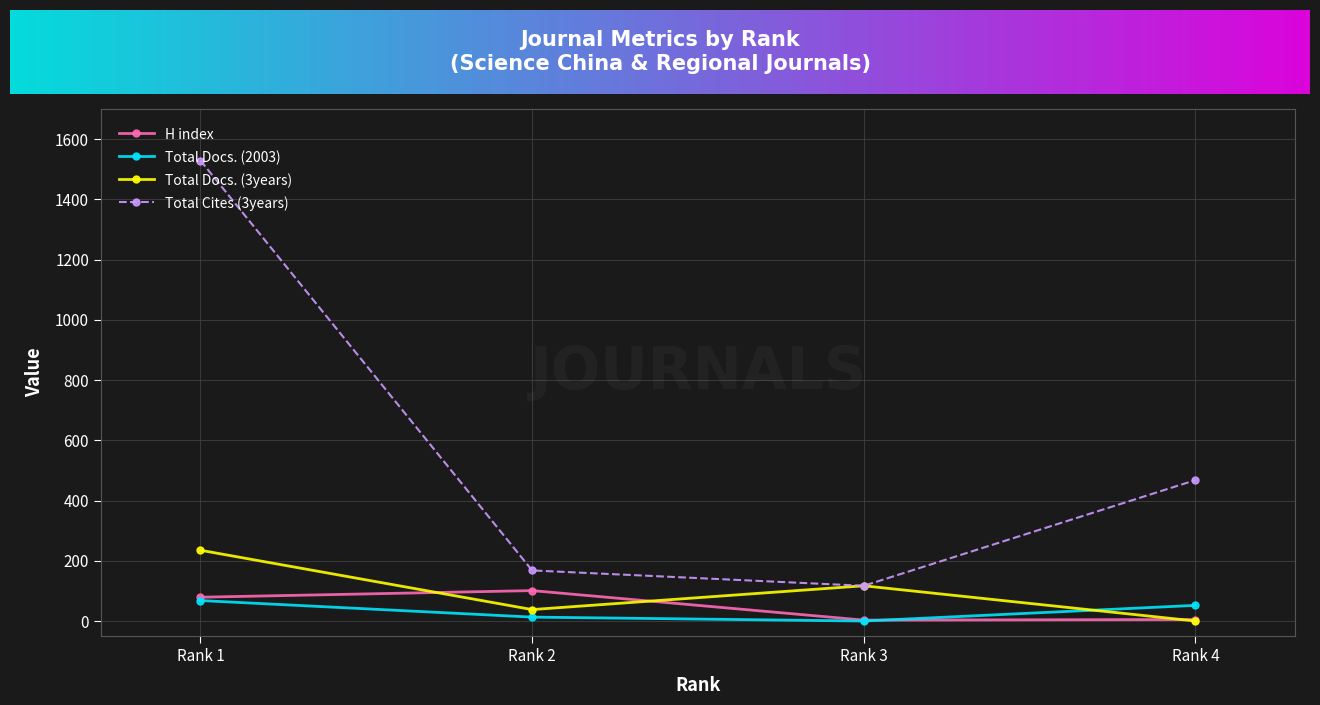

Which category has the highest value in the H index series?

Rank 2